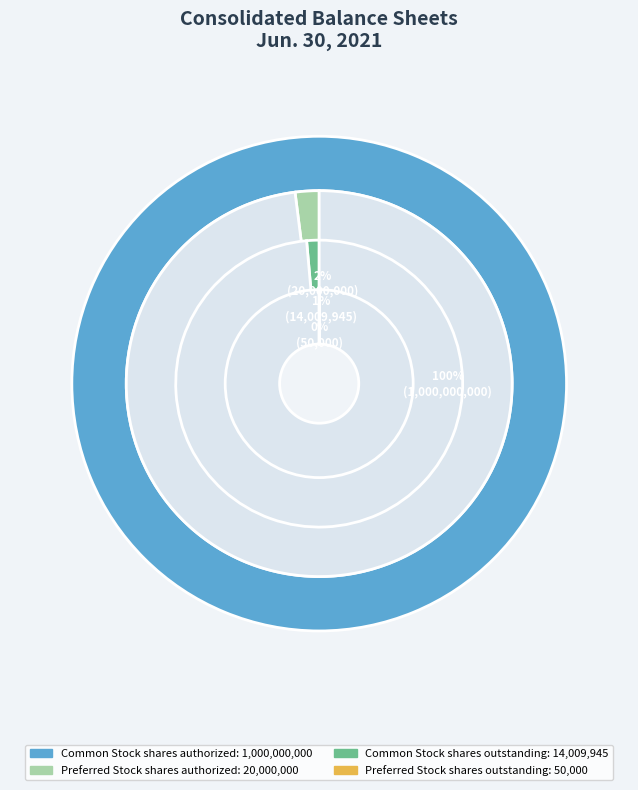

Is it true that Common Stock
shares outstanding is 11% of the pie?

False